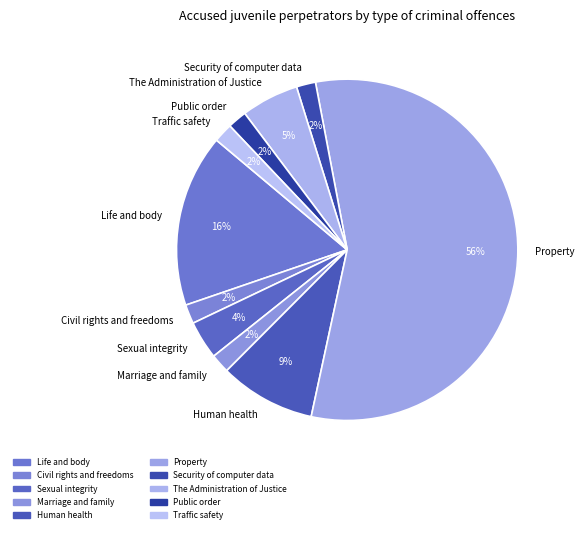

Between The Administration of Justice and Public order, which is larger?

The Administration of Justice